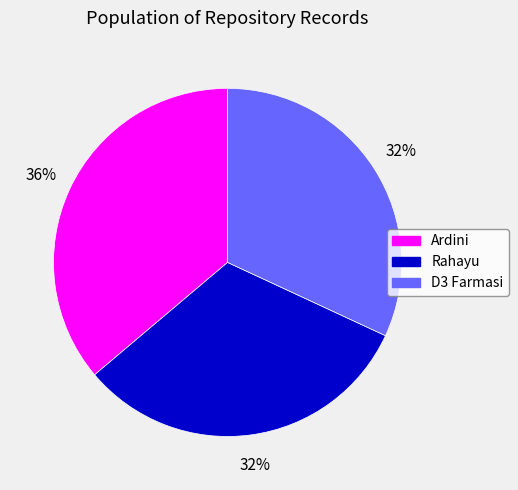

To the nearest percent, what is the average slice percentage?

33%